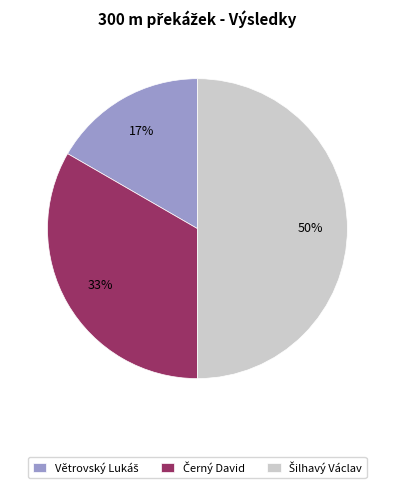

Count the number of slices in the pie.

3